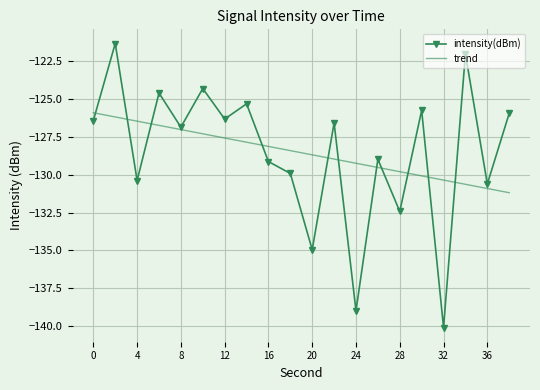

List the labels in order of value, largest first.

2, 34, 10, 6, 14, 30, 38, 12, 0, 22, 8, 26, 16, 18, 4, 36, 28, 20, 24, 32